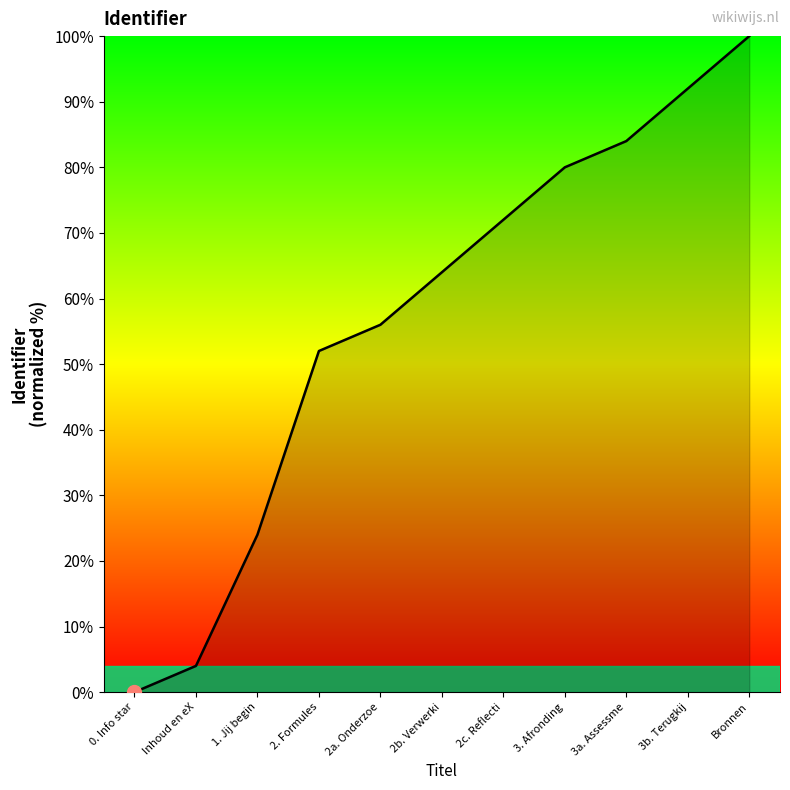

What position from the right is 1. Jij begin?

9